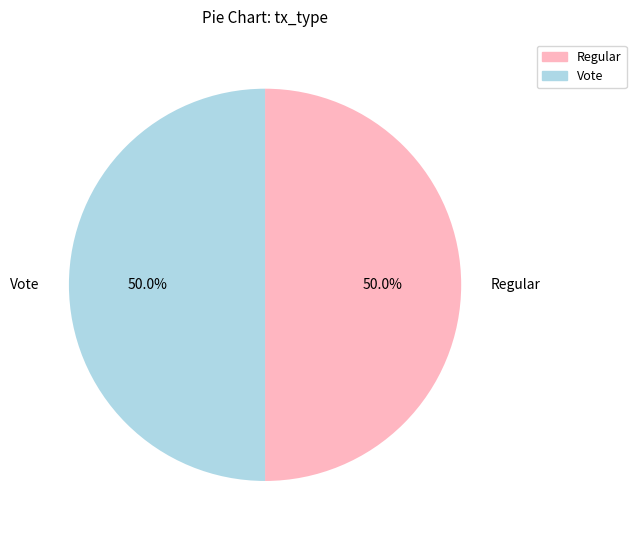

Combined, do Regular and Vote account for over 50%?

Yes